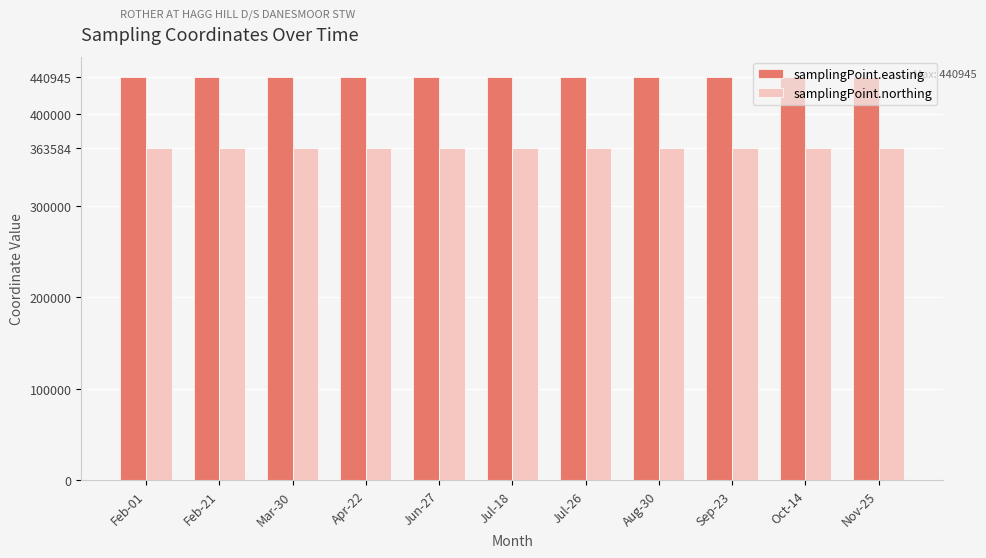

What is the difference between the highest and lowest values at Sep-23?

77361